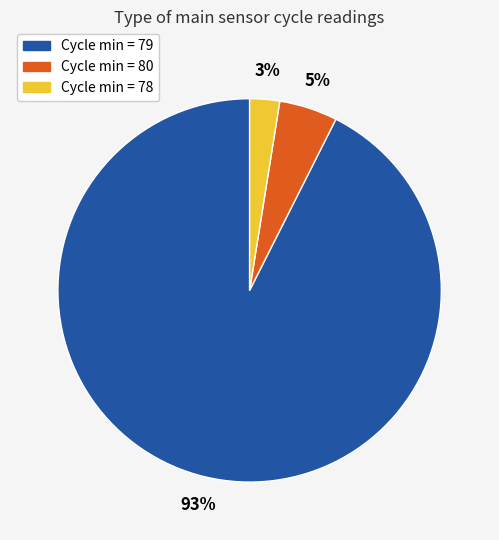

Is there a majority slice in this chart?

Yes